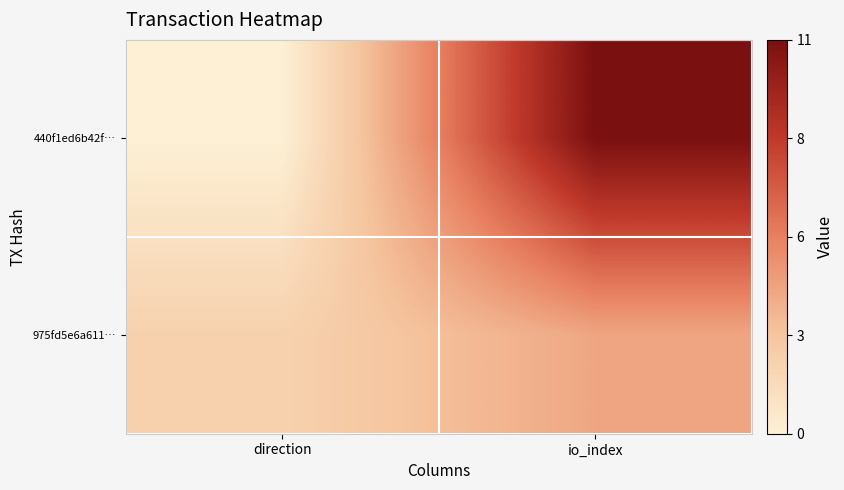

Rank the series at io_index from highest to lowest value.

440f1ed6b42f…, 975fd5e6a611…